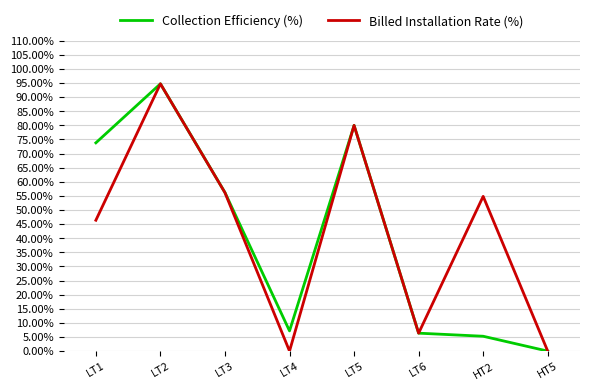

Is the value of Billed Installation Rate (%) at LT3 greater than the value of Collection Efficiency (%) at LT4?

Yes